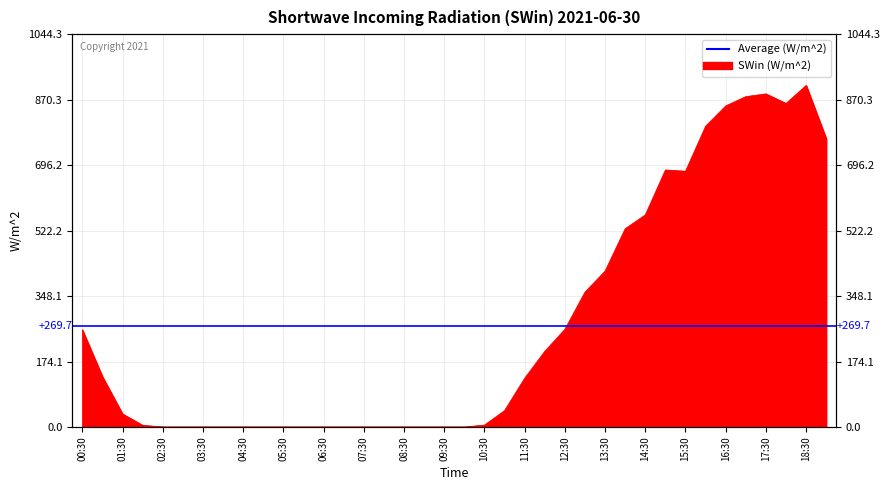

Which has a higher value, 05:00 or 01:30?

01:30